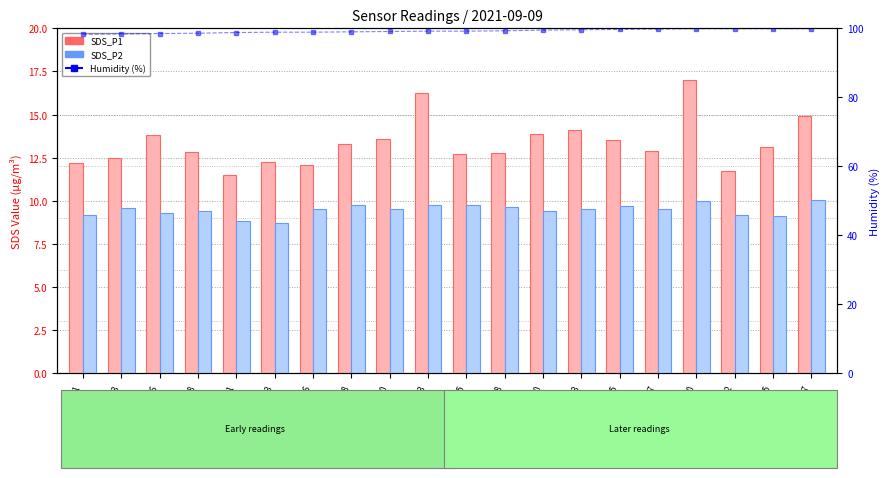

Which category has the lowest value in the Humidity (%) series?

00:01